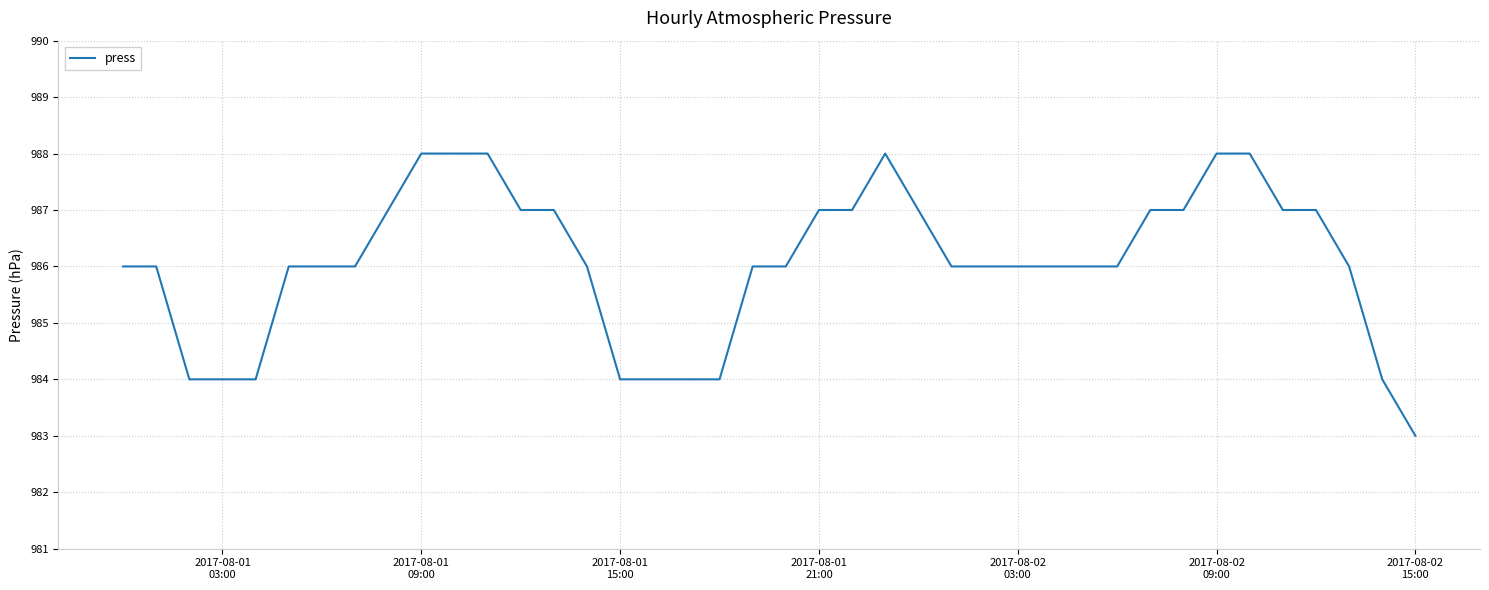

True or false: the data has more than 0 interior local peaks.

True